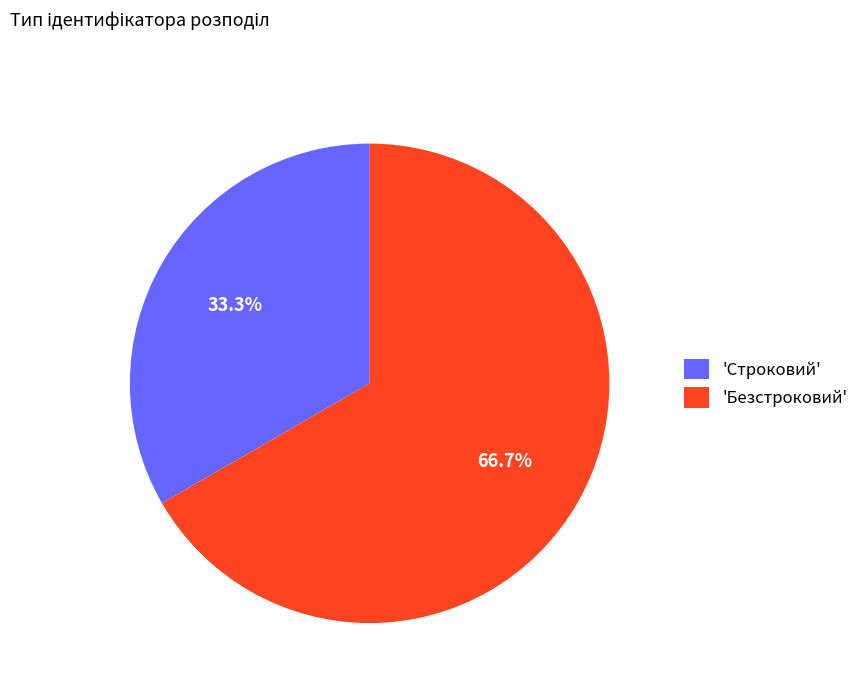

Which slice is the largest?

'Безстроковий'